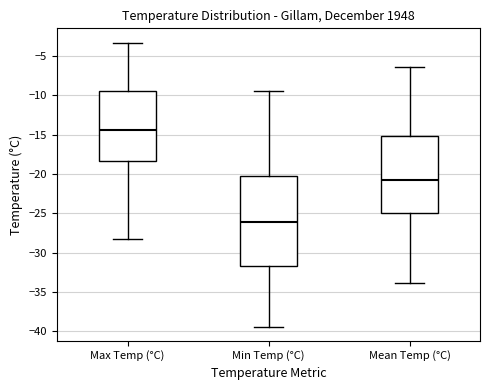

Comparing the boxes themselves (not the whiskers), which one is the tallest?

Min Temp (°C)